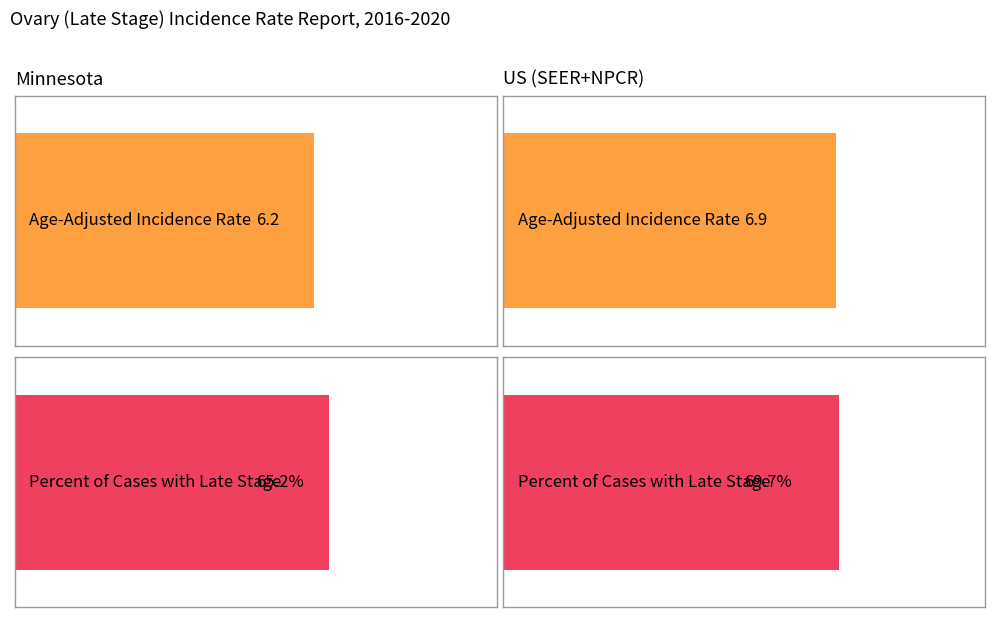

Are the bars grouped side by side (vs. stacked)?

Yes